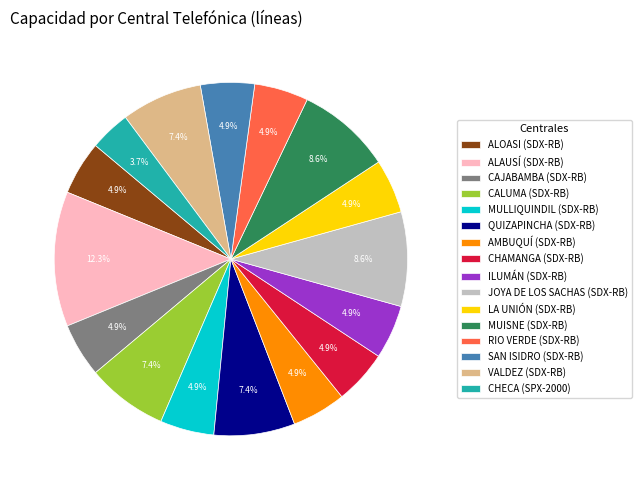

Between QUIZAPINCHA (SDX-RB) and CHECA (SPX-2000), which is larger?

QUIZAPINCHA (SDX-RB)